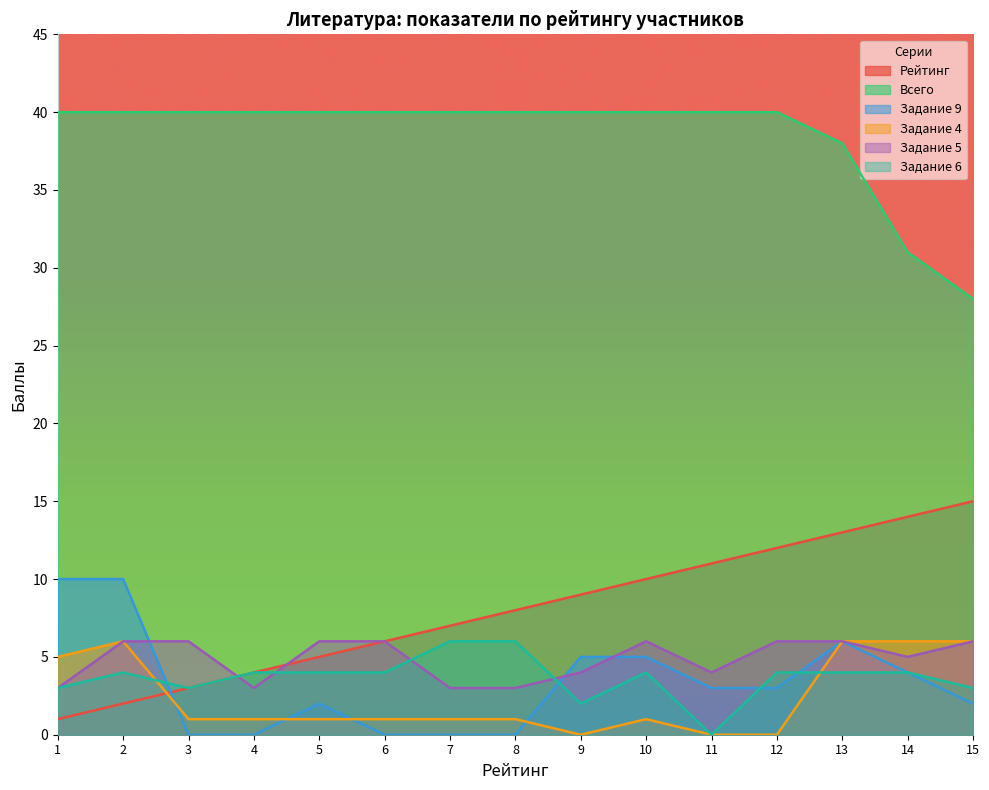

At which label does Задание 4 reach its peak?

2